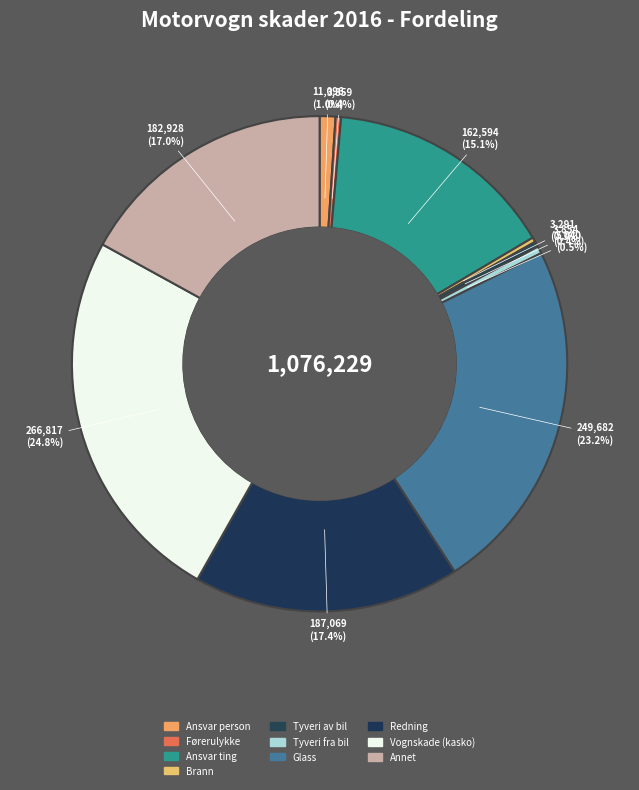

Is it true that Glass is 37% of the pie?

False